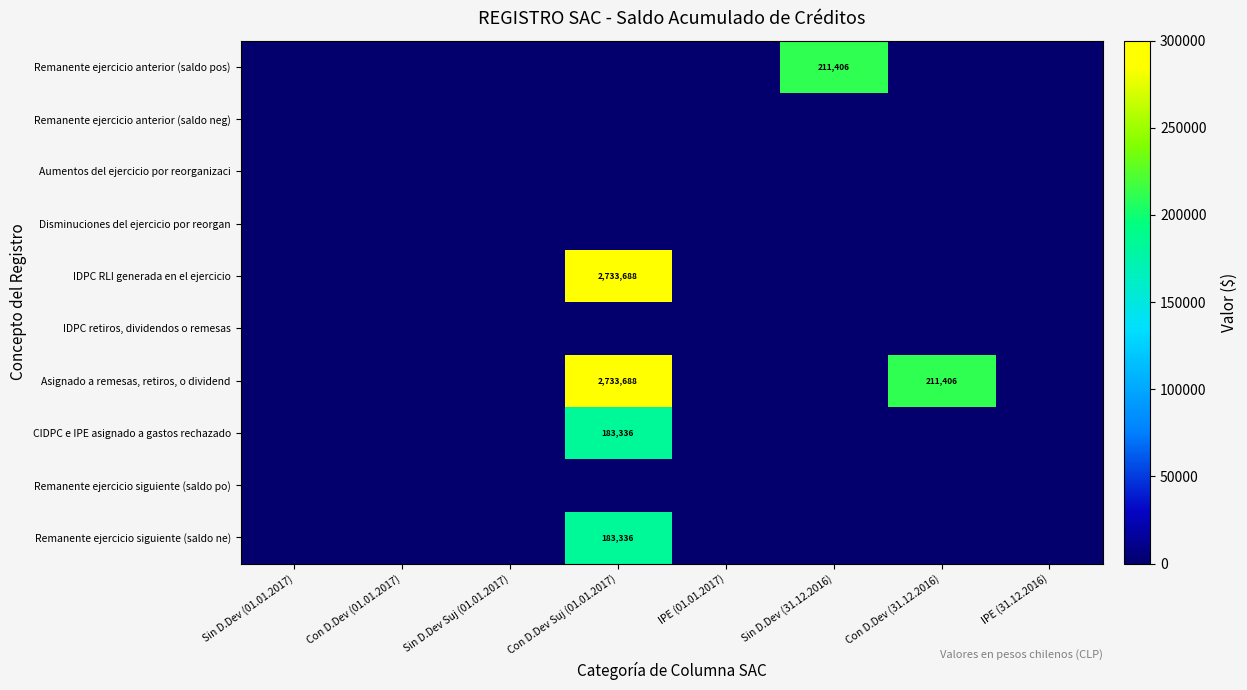

Which label corresponds to the largest value in the chart?

Con D.Dev Suj (01.01.2017)